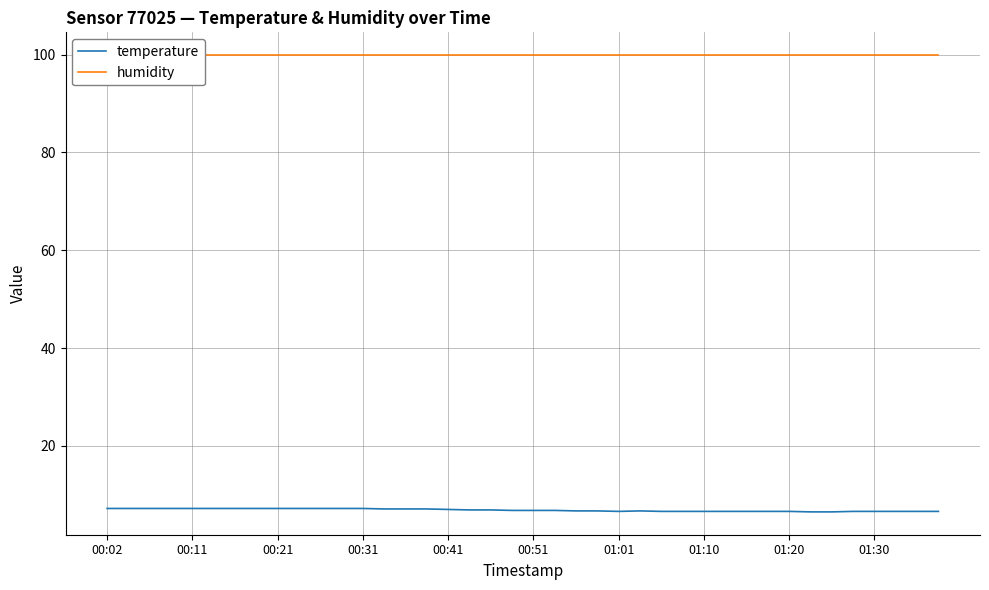

True or false: temperature and humidity cross at least once.

False